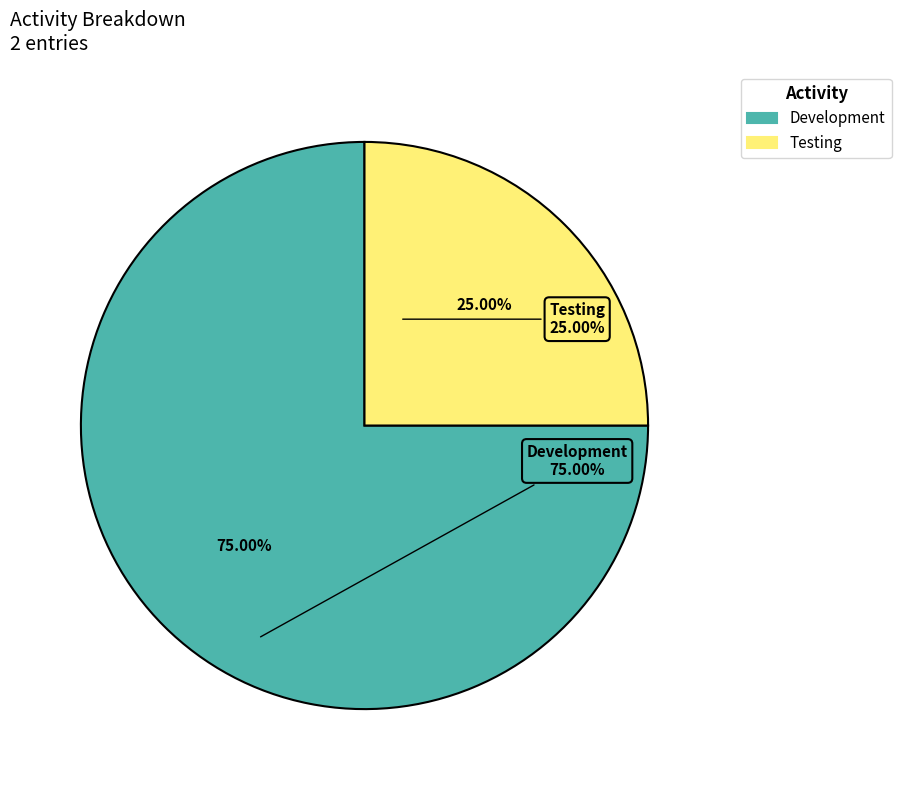

Count the number of slices in the pie.

2